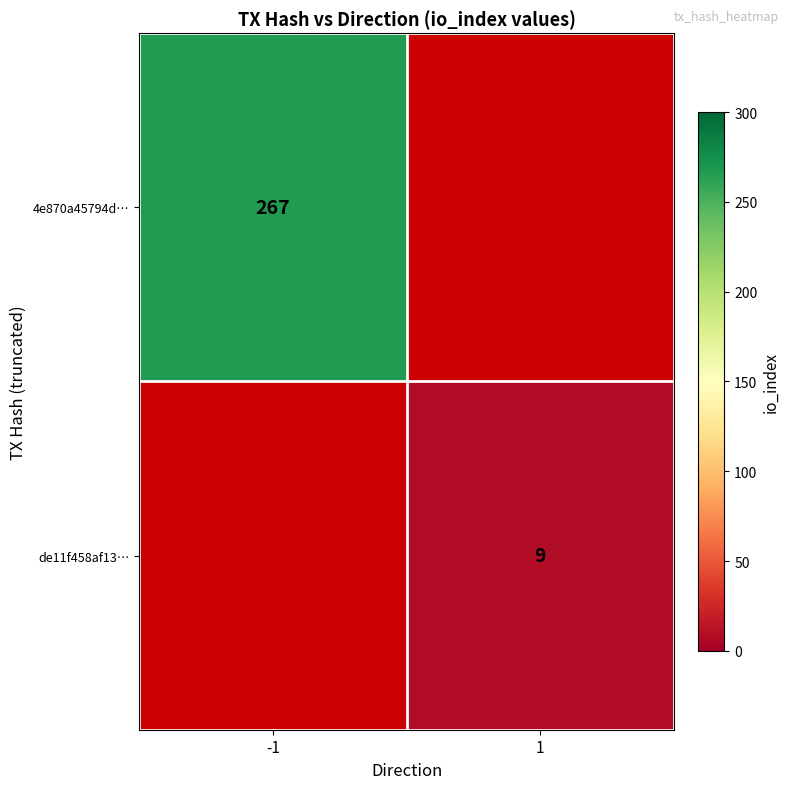

The value of 4e870a45794d… at -1 is 267. True or false?

True